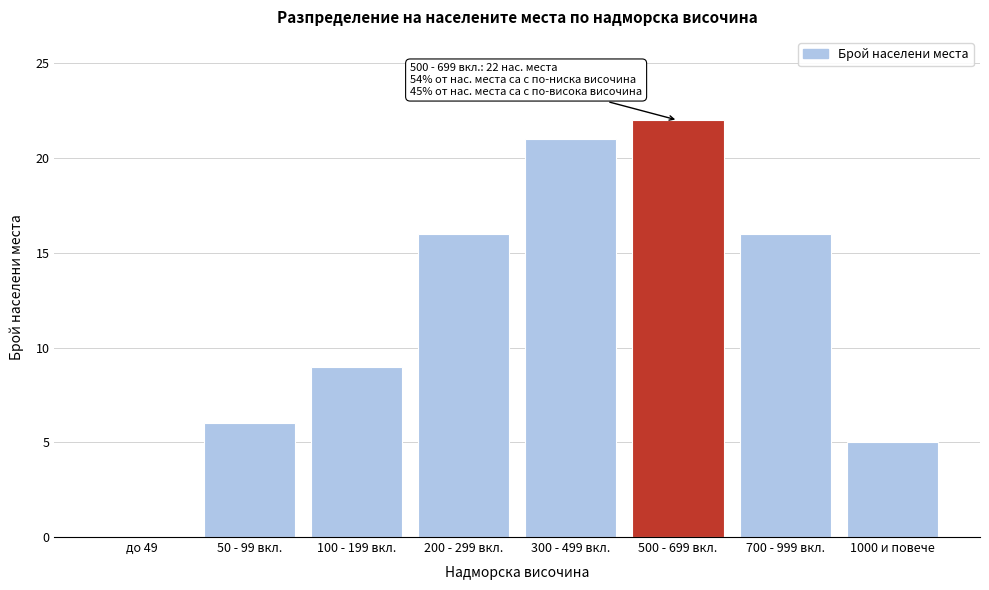

Reading left to right, what are all the values shown in this chart?

до 49=0	50 - 99 вкл.=6	100 - 199 вкл.=9	200 - 299 вкл.=16	300 - 499 вкл.=21	500 - 699 вкл.=22	700 - 999 вкл.=16	1000 и повече=5